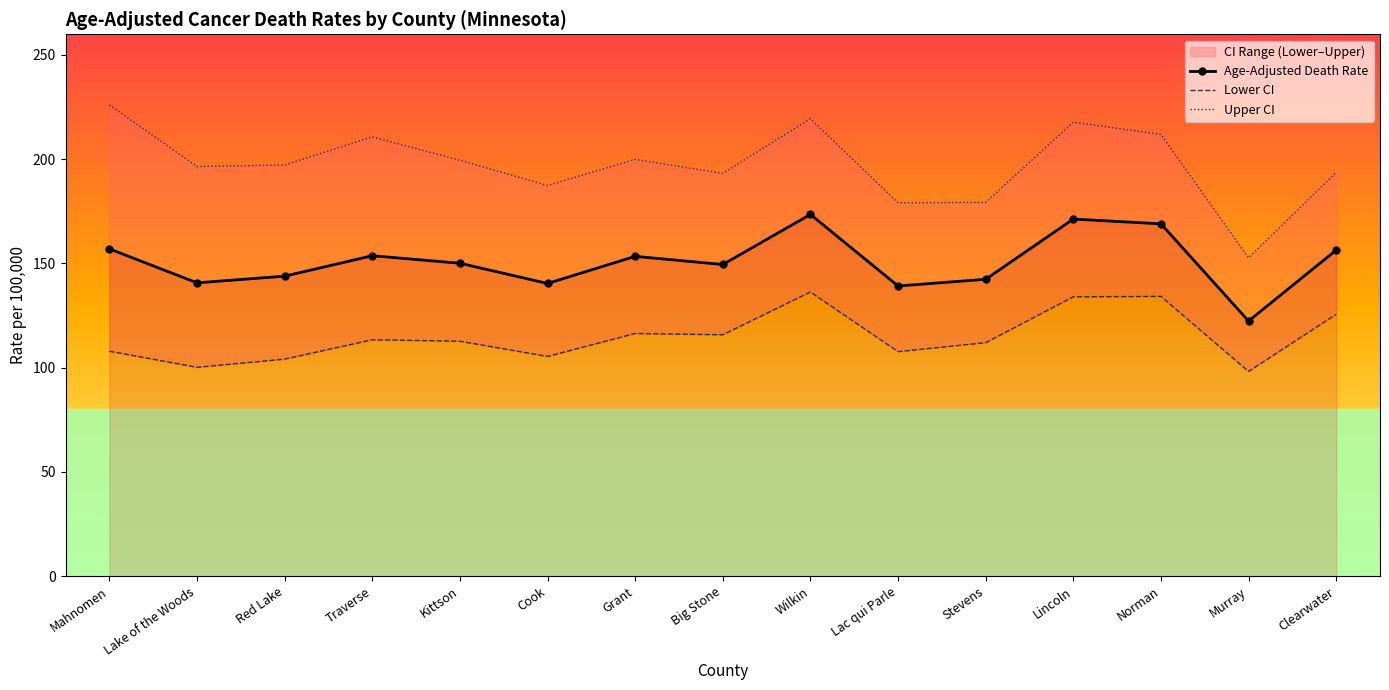

What is the sum of the Upper CI values at Red Lake and Murray?

349.9